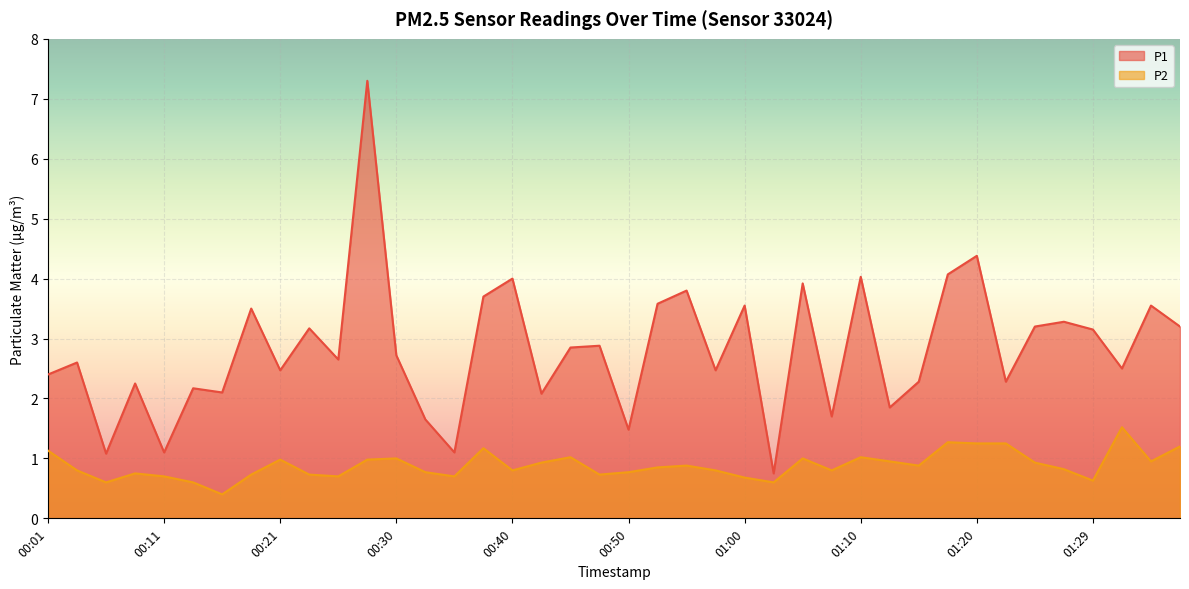

What is the approximate value of P2 at 00:23?

0.7